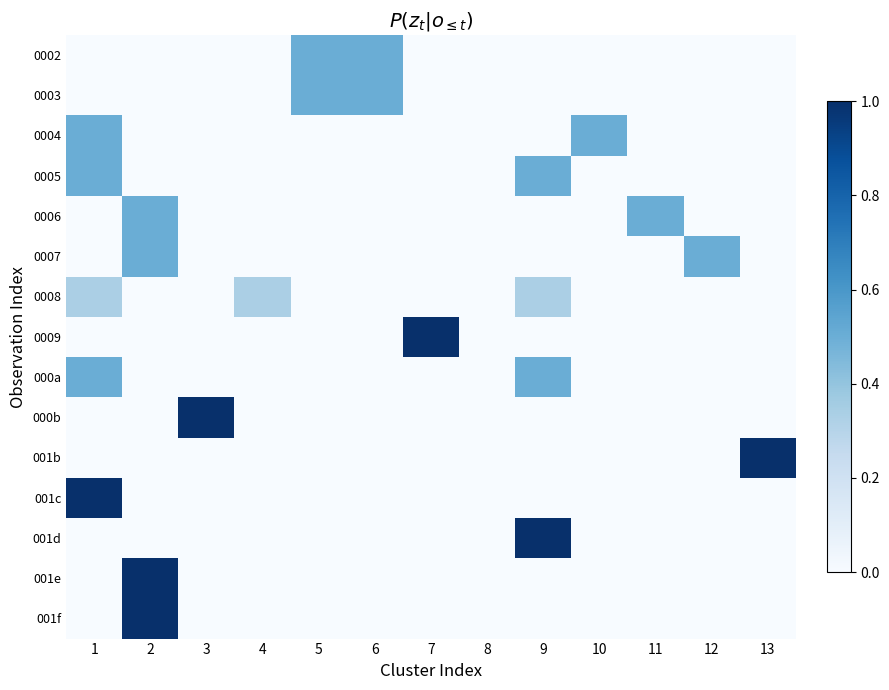

Rank the series at 3 from lowest to highest value.

0002, 0003, 0004, 0005, 0006, 0007, 0008, 0009, 000a, 001b, 001c, 001d, 001e, 001f, 000b